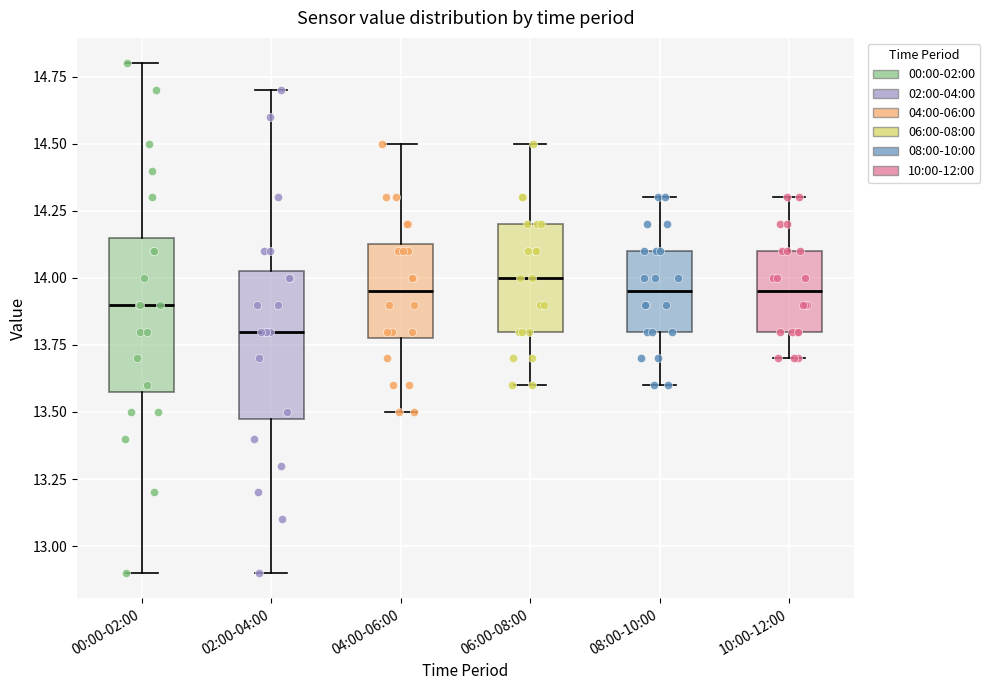

Reading left to right, read every box against the y-axis: the position of its median line, the range the box covers, and the ends of its whiskers. The values are not printed on the chart, so give them approximately, as read against the axis.

00:00-02:00: median 13.90, box 13.60 to 14.15, whiskers 12.90 to 14.80
02:00-04:00: median 13.80, box 13.50 to 14.05, whiskers 12.90 to 14.70
04:00-06:00: median 13.95, box 13.80 to 14.15, whiskers 13.50 to 14.50
06:00-08:00: median 14.00, box 13.80 to 14.20, whiskers 13.60 to 14.50
08:00-10:00: median 13.95, box 13.80 to 14.10, whiskers 13.60 to 14.30
10:00-12:00: median 13.95, box 13.80 to 14.10, whiskers 13.70 to 14.30